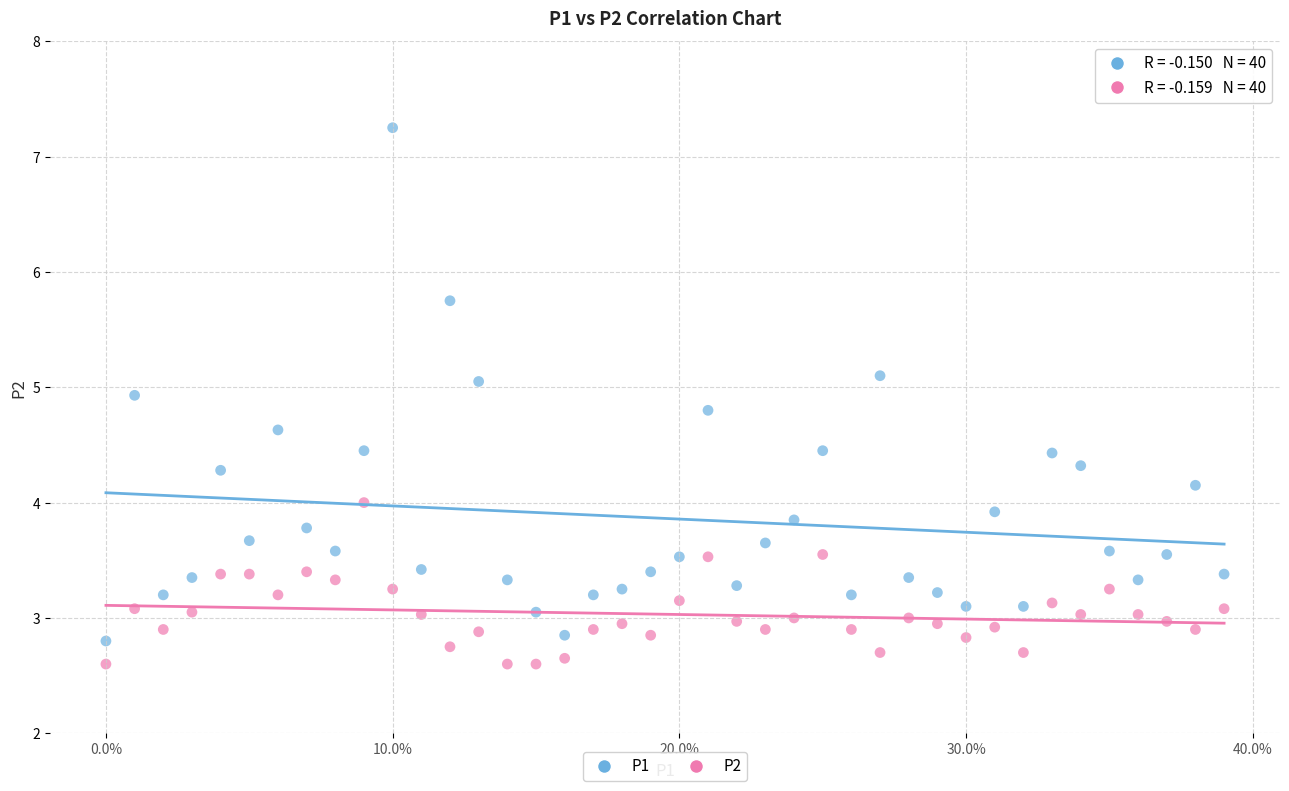

Which series contains the highest Y value?

P1